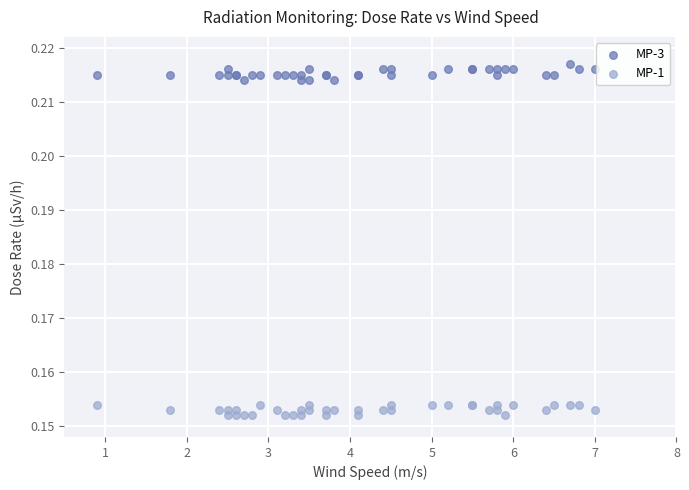

What is the X range (max minus min) for the scatter plot?

6.1